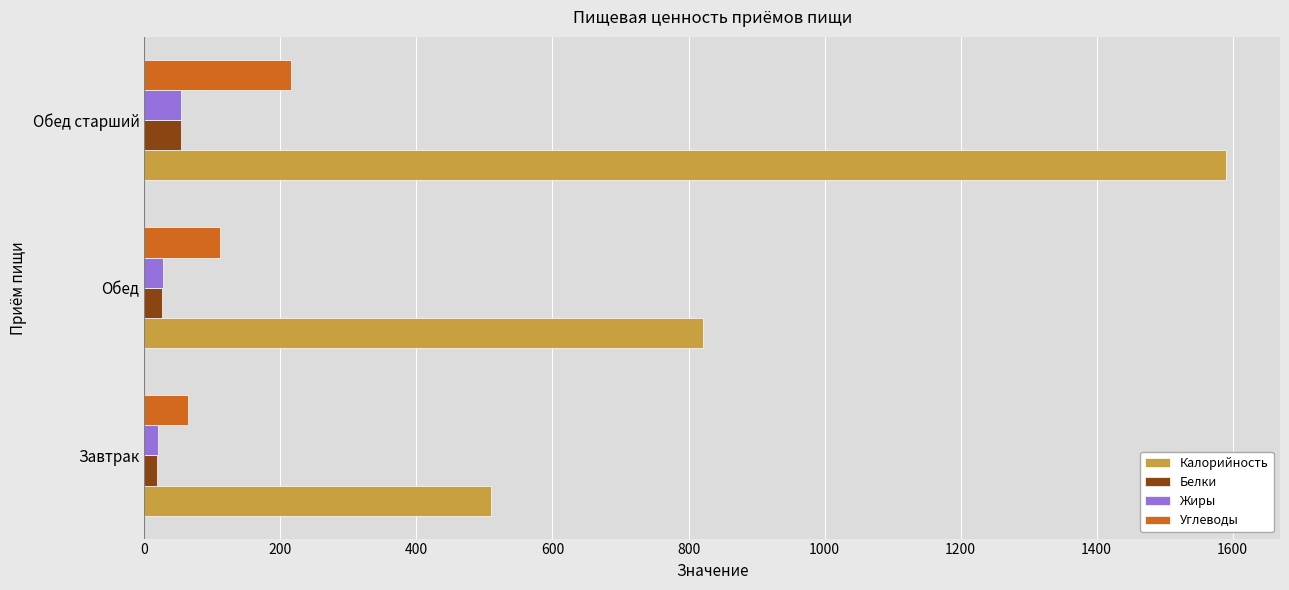

Which series has the largest total across all categories?

Калорийность